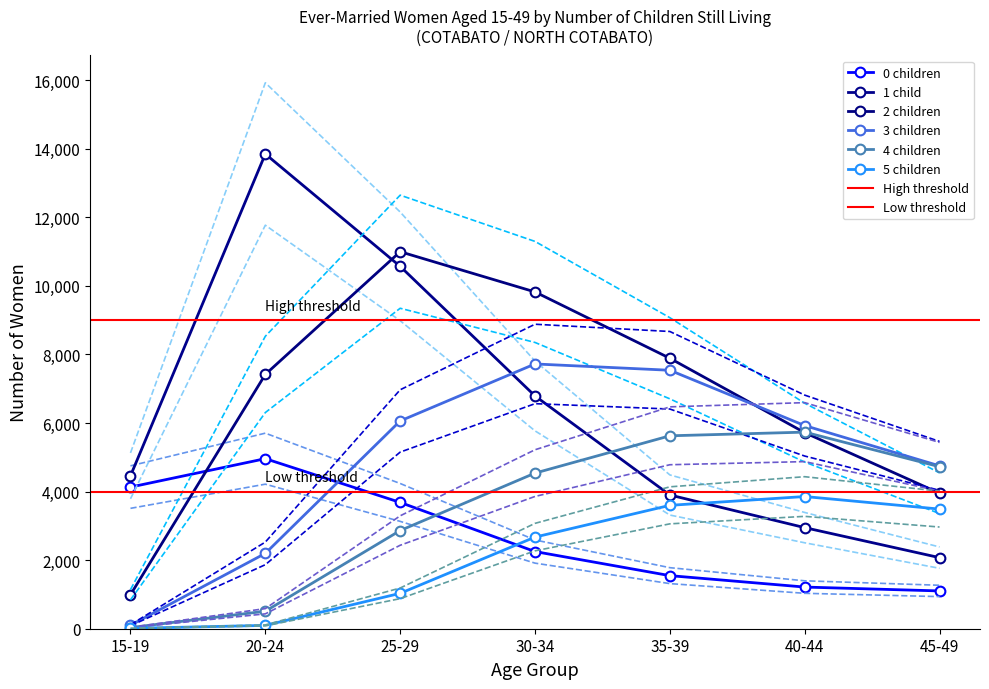

What is the label of the 3rd point from the left?

25-29